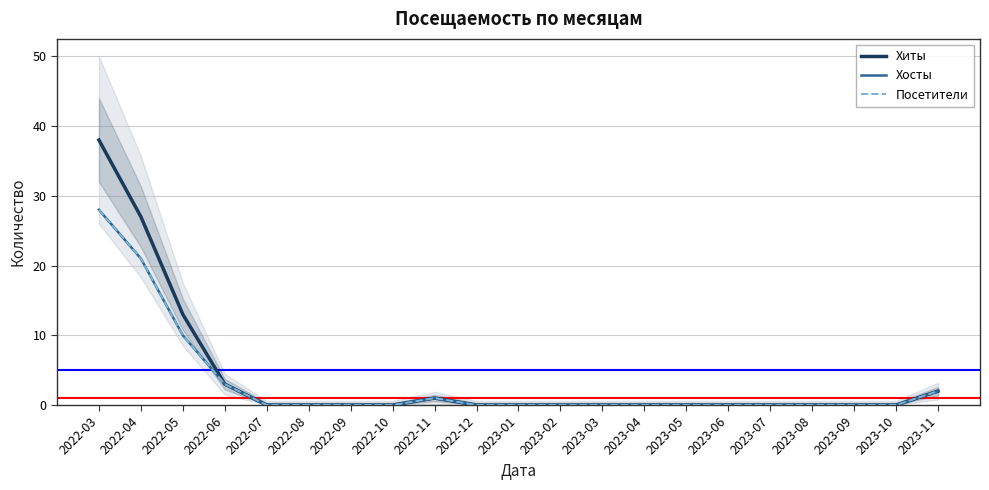

Which category has the highest value in the Посетители series?

2022-03